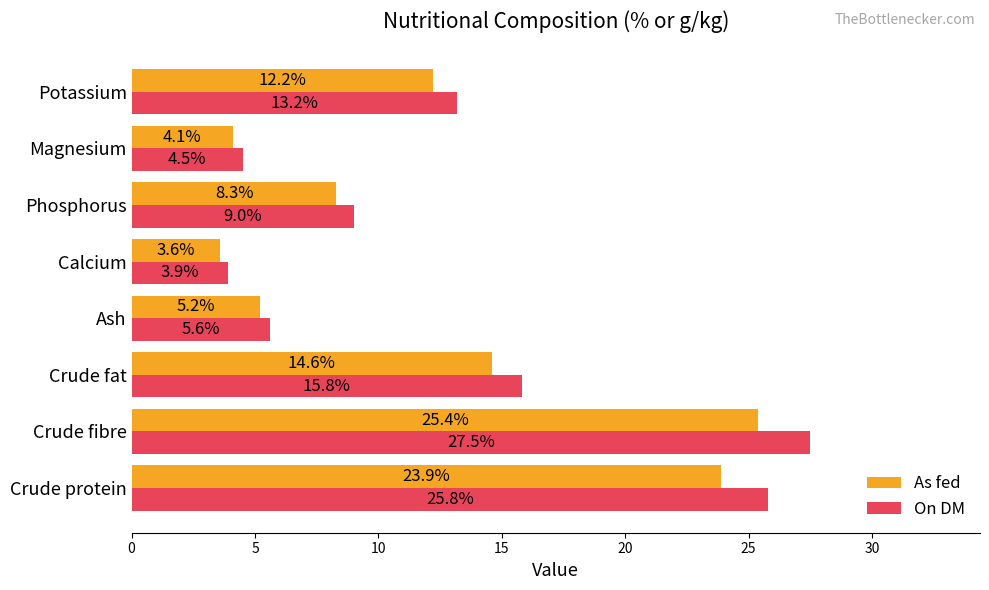

What is the sum of all As fed values?

97.3